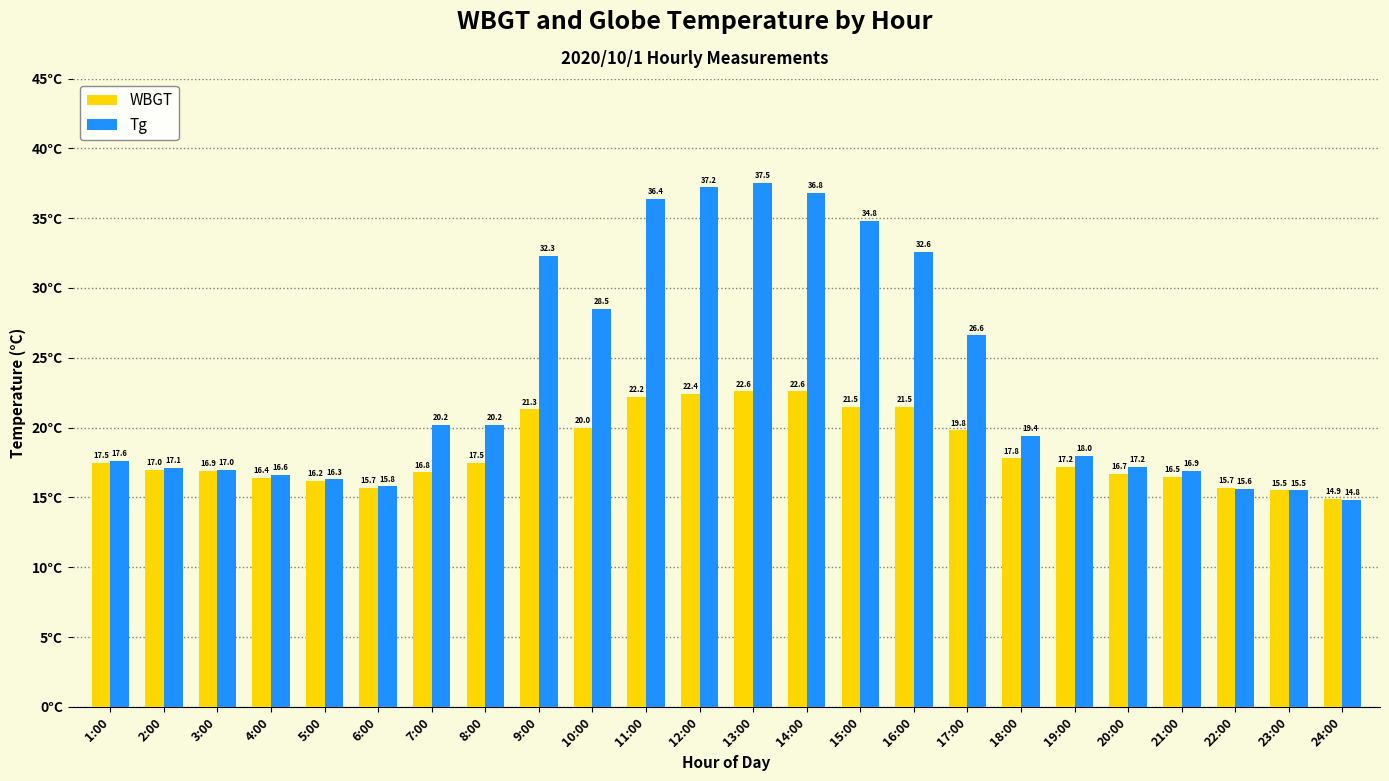

Reading right to left, what are all the values shown in this chart?

WBGT: 24:00=14.9	23:00=15.5	22:00=15.7	21:00=16.5	20:00=16.7	19:00=17.2	18:00=17.8	17:00=19.8	16:00=21.5	15:00=21.5	14:00=22.6	13:00=22.6	12:00=22.4	11:00=22.2	10:00=20.0	9:00=21.3	8:00=17.5	7:00=16.8	6:00=15.7	5:00=16.2	4:00=16.4	3:00=16.9	2:00=17.0	1:00=17.5
Tg: 24:00=14.8	23:00=15.5	22:00=15.6	21:00=16.9	20:00=17.2	19:00=18.0	18:00=19.4	17:00=26.6	16:00=32.6	15:00=34.8	14:00=36.8	13:00=37.5	12:00=37.2	11:00=36.4	10:00=28.5	9:00=32.3	8:00=20.2	7:00=20.2	6:00=15.8	5:00=16.3	4:00=16.6	3:00=17.0	2:00=17.1	1:00=17.6